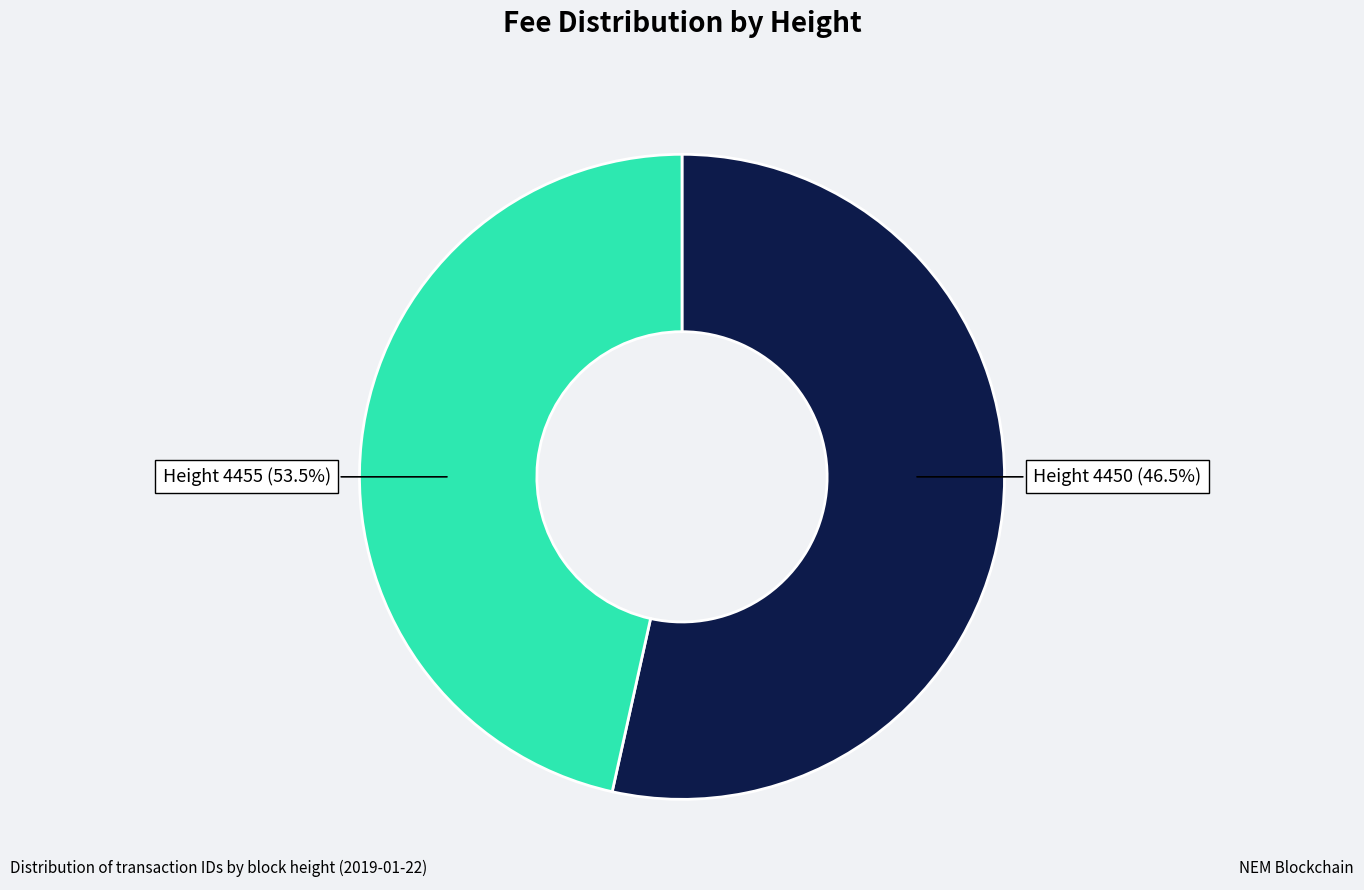

Count the number of slices in the pie.

2